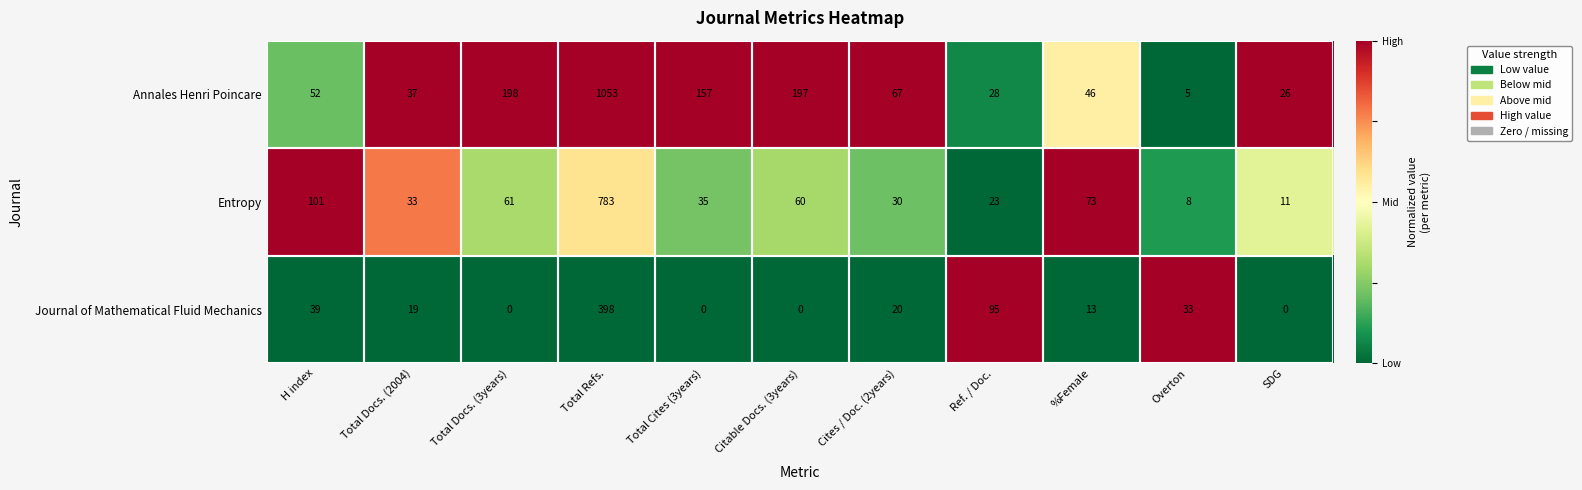

List the series in order of their peak value, lowest first.

Journal of Mathematical Fluid Mechanics, Entropy, Annales Henri Poincare